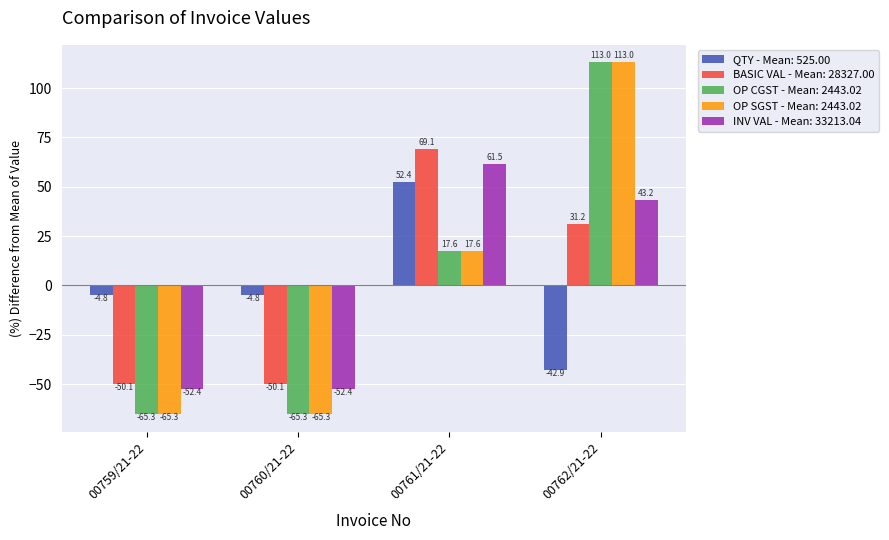

Between 00759/21-22 and 00761/21-22, which series saw the biggest shift?

BASIC VAL - Mean: 28327.00